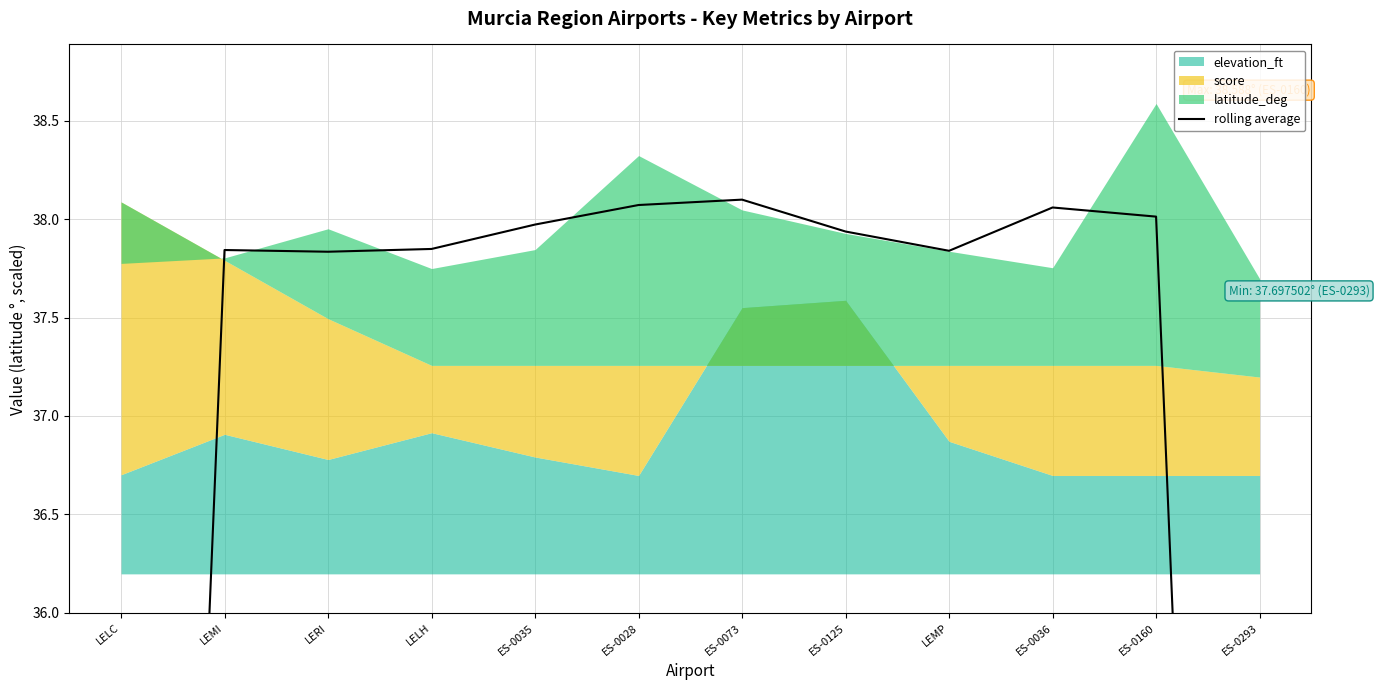

How many lines are shown in the chart?

1